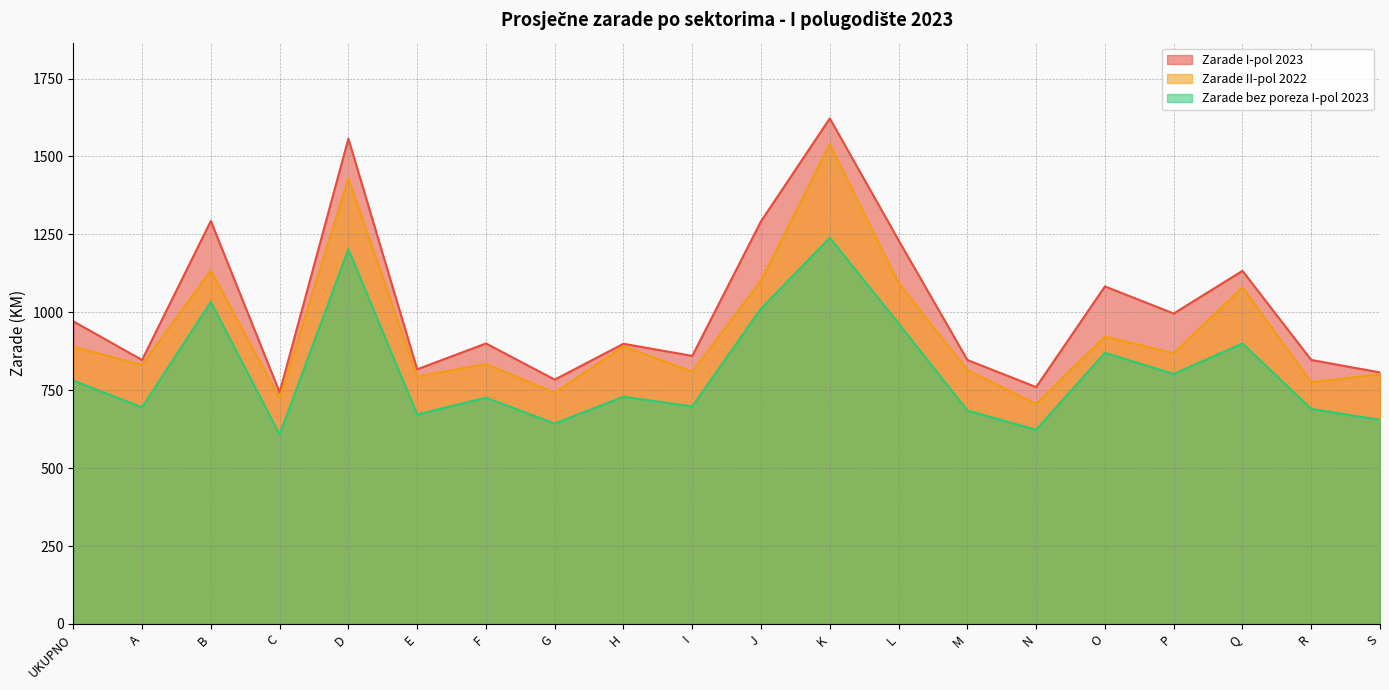

What is the smallest value displayed?

608